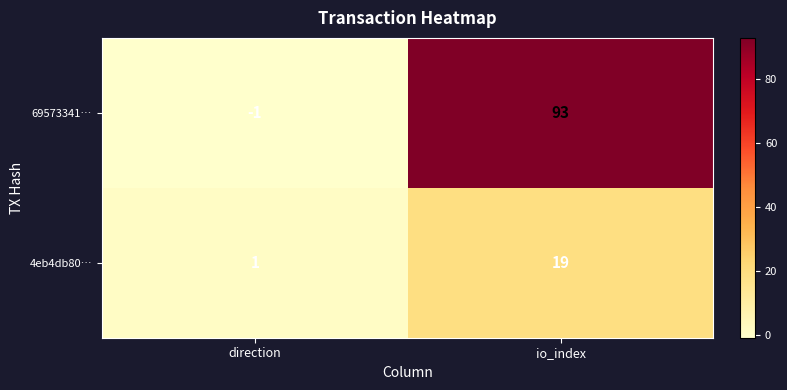

At how many categories does at least one series exceed 7?

1